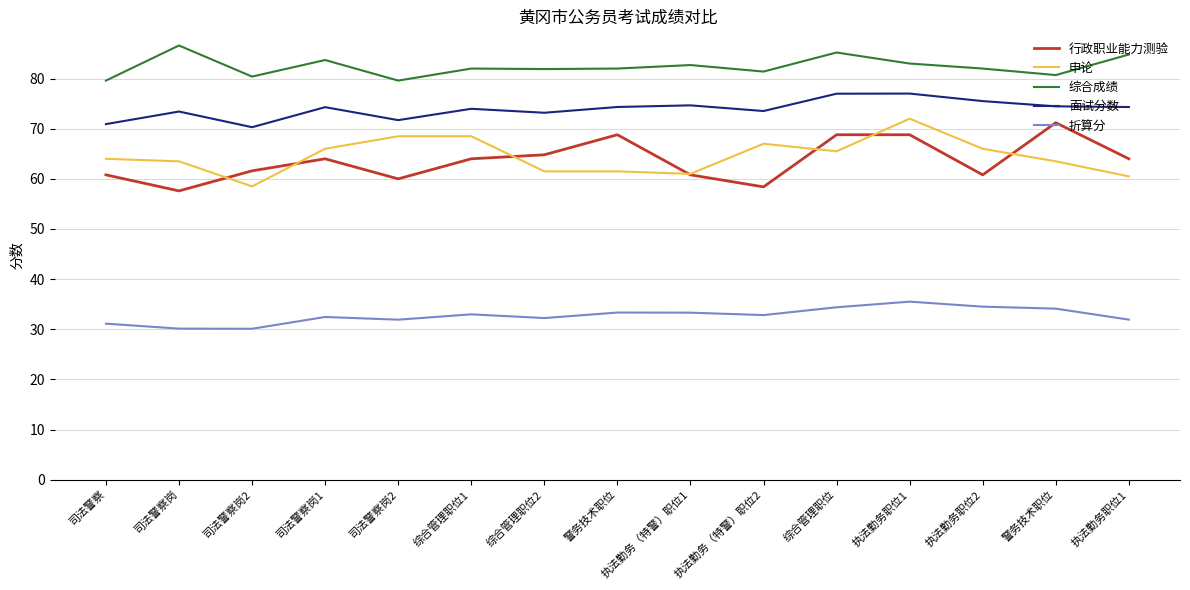

Reading right to left, what are all the values shown in this chart?

行政职业能力测验: 执法勤务职位1=64.0	警务技术职位=71.2	执法勤务职位2=60.8	执法勤务职位1=68.8	综合管理职位=68.8	执法勤务（特警）职位2=58.4	执法勤务（特警）职位1=60.8	警务技术职位=68.8	综合管理职位2=64.8	综合管理职位1=64.0	司法警察岗2=60.0	司法警察岗1=64.0	司法警察岗2=61.6	司法警察岗=57.6	司法警察=60.8
申论: 执法勤务职位1=60.5	警务技术职位=63.5	执法勤务职位2=66.0	执法勤务职位1=72.0	综合管理职位=65.5	执法勤务（特警）职位2=67.0	执法勤务（特警）职位1=61.0	警务技术职位=61.5	综合管理职位2=61.5	综合管理职位1=68.5	司法警察岗2=68.5	司法警察岗1=66.0	司法警察岗2=58.5	司法警察岗=63.5	司法警察=64.0
综合成绩: 执法勤务职位1=84.8	警务技术职位=80.7	执法勤务职位2=82.0	执法勤务职位1=83.0	综合管理职位=85.2	执法勤务（特警）职位2=81.4	执法勤务（特警）职位1=82.7	警务技术职位=82.0	综合管理职位2=81.9	综合管理职位1=82.0	司法警察岗2=79.6	司法警察岗1=83.7	司法警察岗2=80.4	司法警察岗=86.6	司法警察=79.6
面试分数: 执法勤务职位1=74.3	警务技术职位=74.5	执法勤务职位2=75.5	执法勤务职位1=77.0	综合管理职位=77.0	执法勤务（特警）职位2=73.5	执法勤务（特警）职位1=74.7	警务技术职位=74.3	综合管理职位2=73.2	综合管理职位1=74.0	司法警察岗2=71.7	司法警察岗1=74.3	司法警察岗2=70.3	司法警察岗=73.4	司法警察=70.9
折算分: 执法勤务职位1=31.9	警务技术职位=34.1	执法勤务职位2=34.5	执法勤务职位1=35.5	综合管理职位=34.4	执法勤务（特警）职位2=32.8	执法勤务（特警）职位1=33.3	警务技术职位=33.3	综合管理职位2=32.2	综合管理职位1=33.0	司法警察岗2=31.9	司法警察岗1=32.5	司法警察岗2=30.1	司法警察岗=30.1	司法警察=31.1